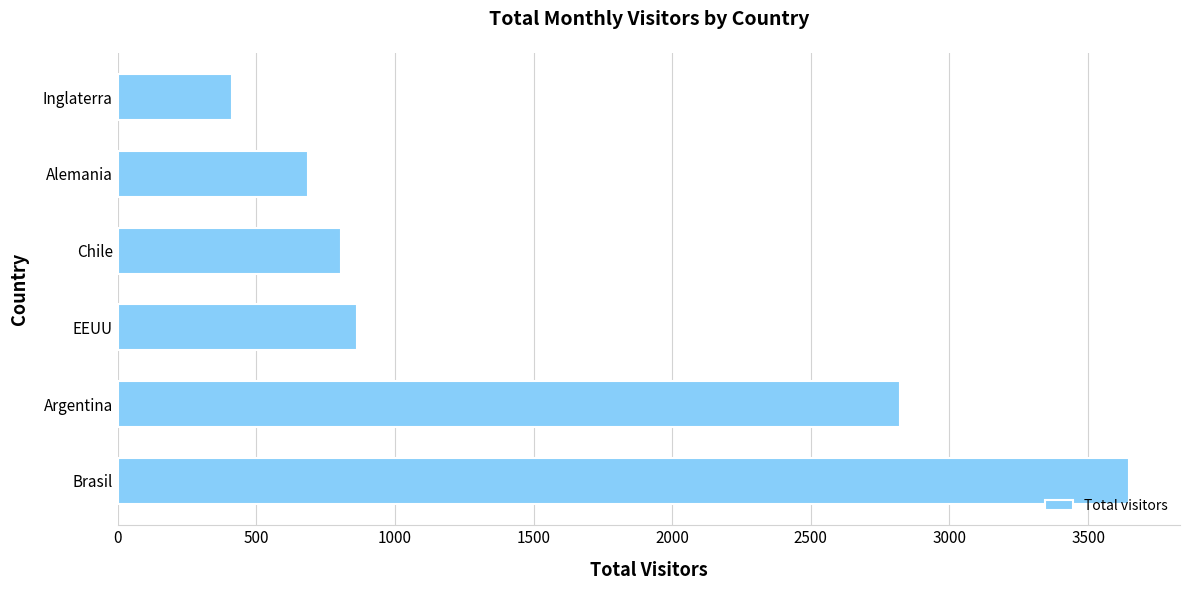

The value at Chile is 258. True or false?

False